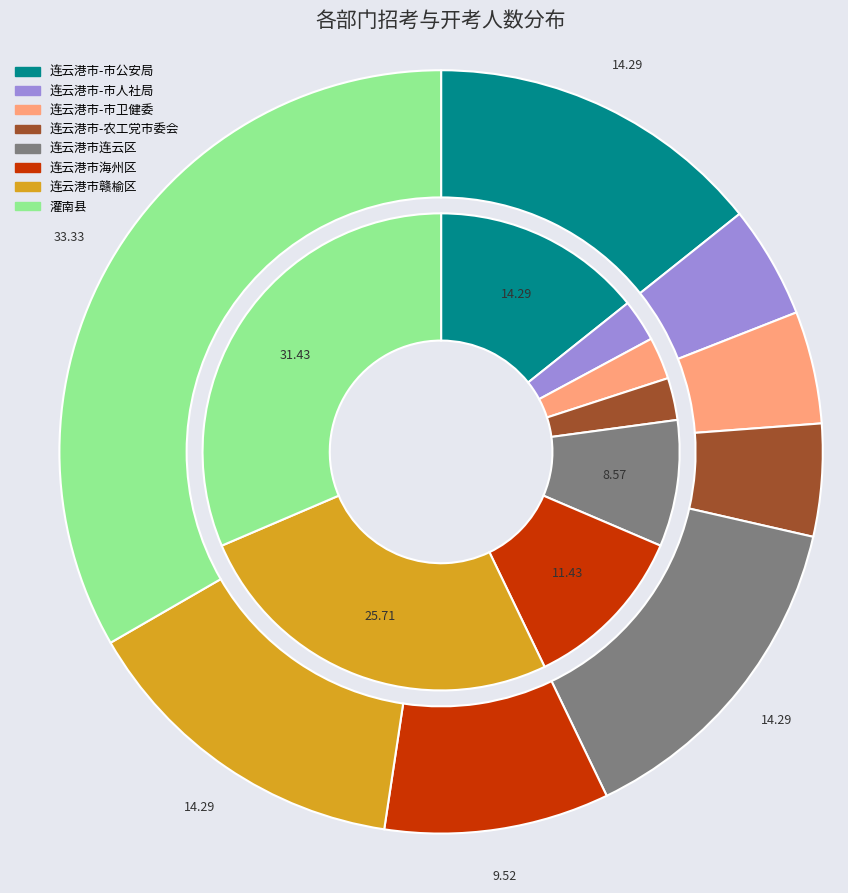

Which slice is the largest?

7